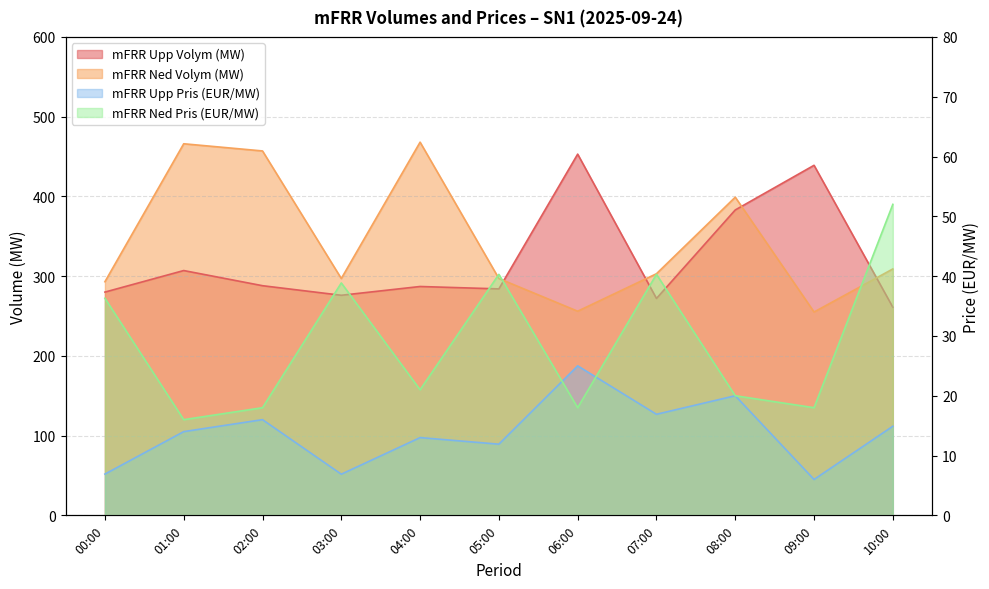

Rank the series by their maximum value, from highest to lowest.

mFRR Ned Volym (MW), mFRR Upp Volym (MW), mFRR Ned Pris (EUR/MW), mFRR Upp Pris (EUR/MW)